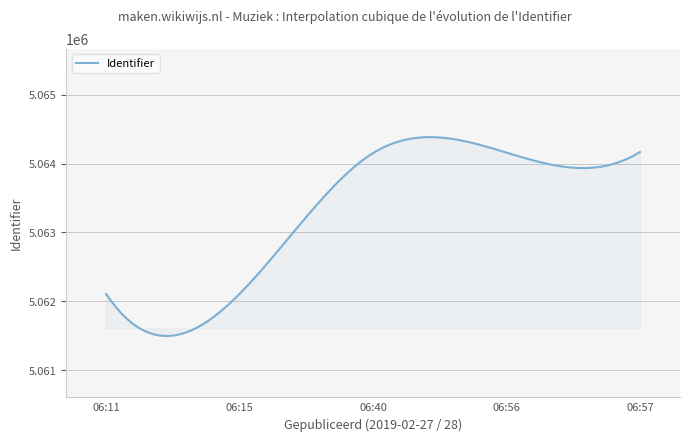

What is the minimum value shown in the chart?

5061496.4